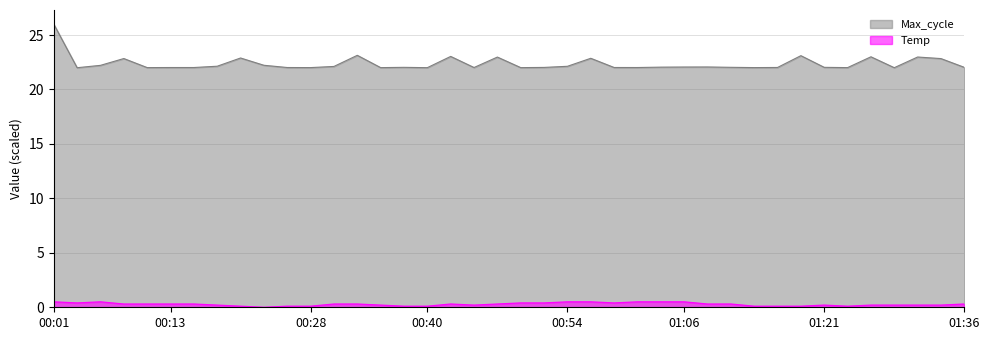

Does the chart display data point markers on the line(s)?

No